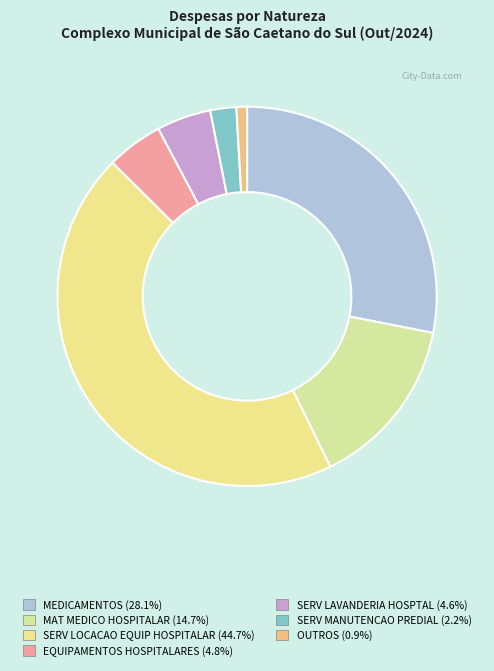

How many slices are in this pie chart?

7